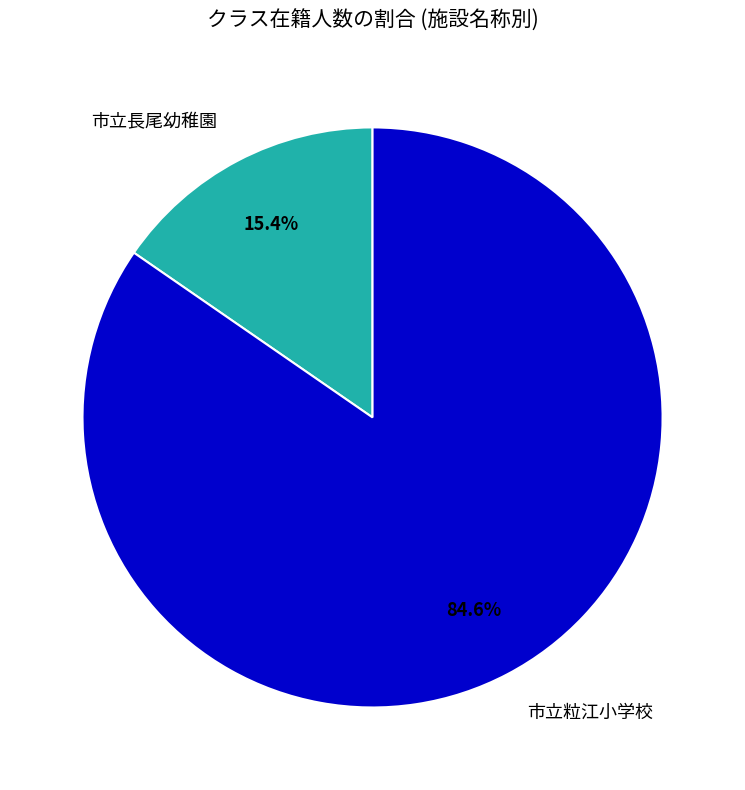

What is the smallest slice in the pie chart?

市立長尾幼稚園